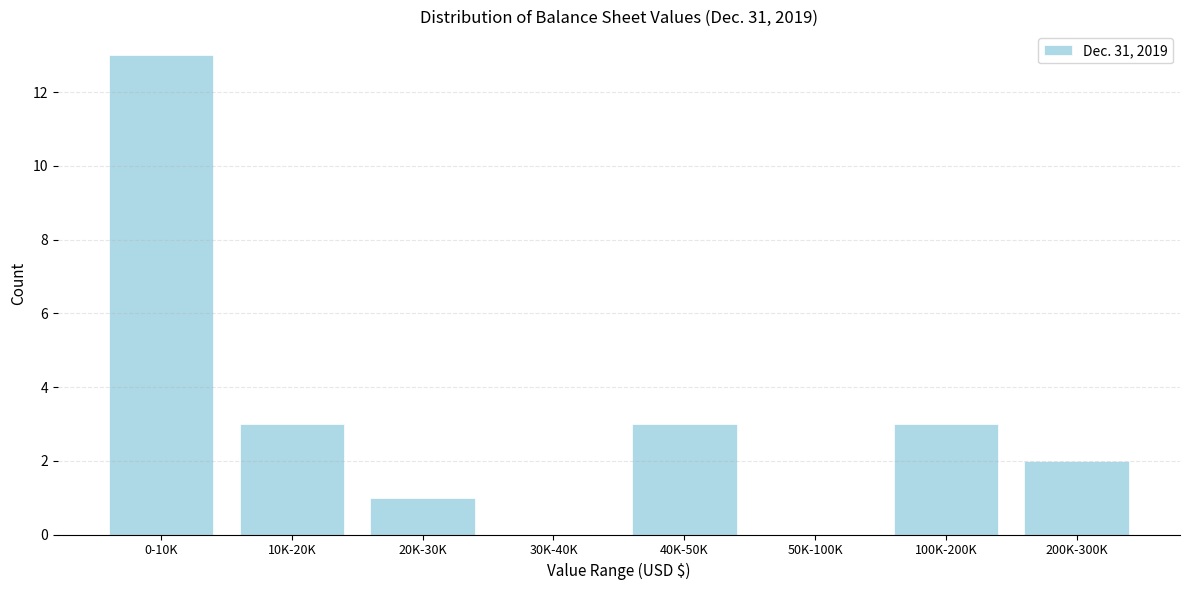

Reading left to right, extract all data points from this chart.

0-10K=13	10K-20K=3	20K-30K=1	30K-40K=0	40K-50K=3	50K-100K=0	100K-200K=3	200K-300K=2